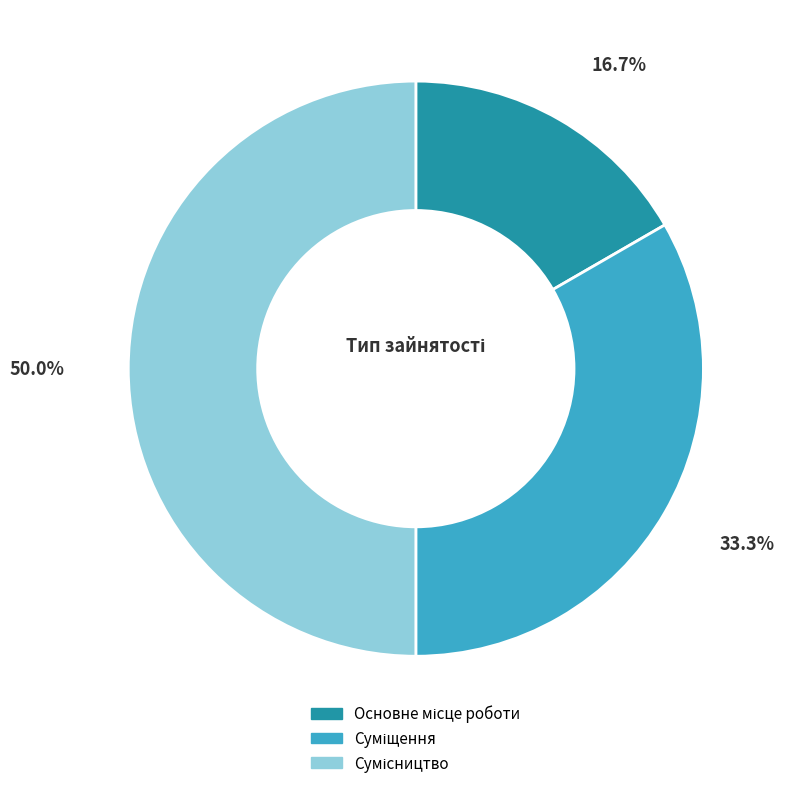

Approximately how many times larger is the value at Основне місце роботи compared to Суміщення?

0.5